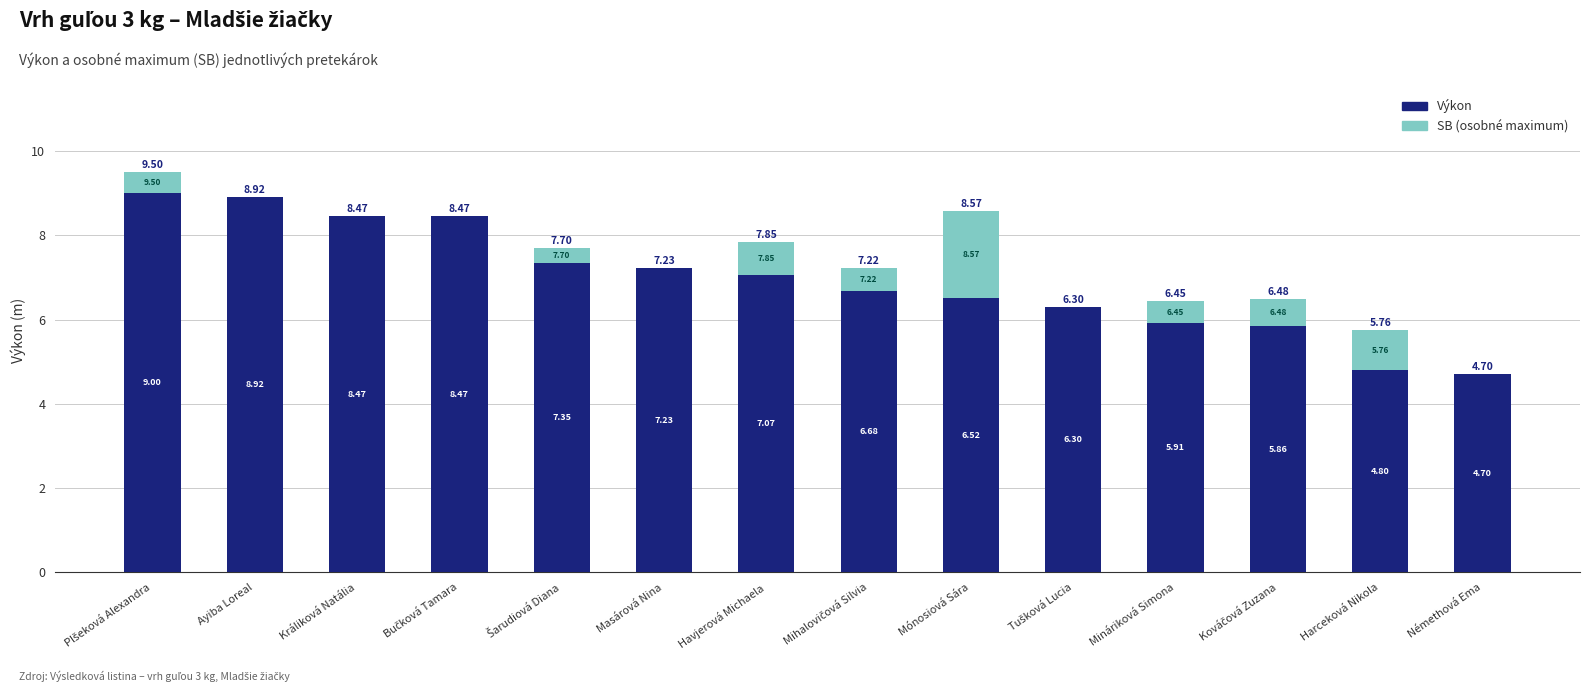

What is the sum of the SB (osobné maximum) values at Mináriková Simona and Plšeková Alexandra?

1.0